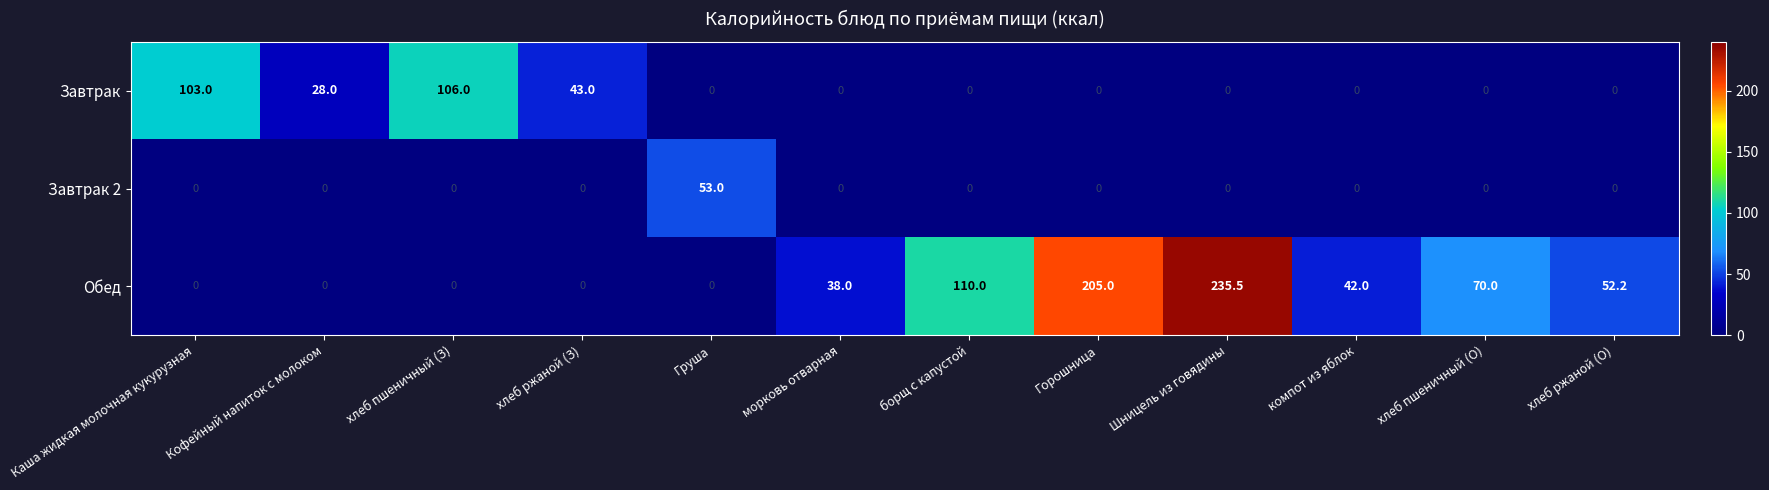

What is the total value across all series at хлеб ржаной (З)?

43.0